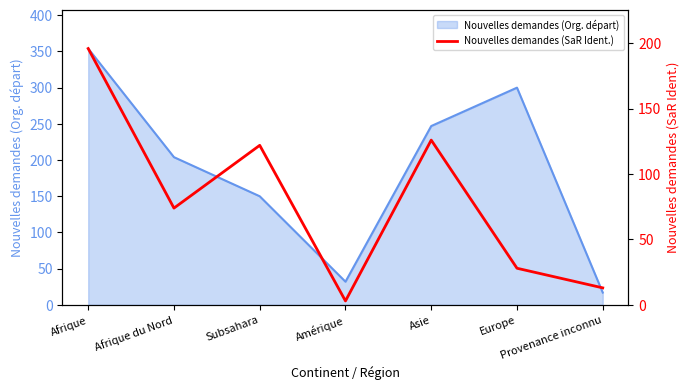

Between Afrique and Europe, which is larger?

Afrique